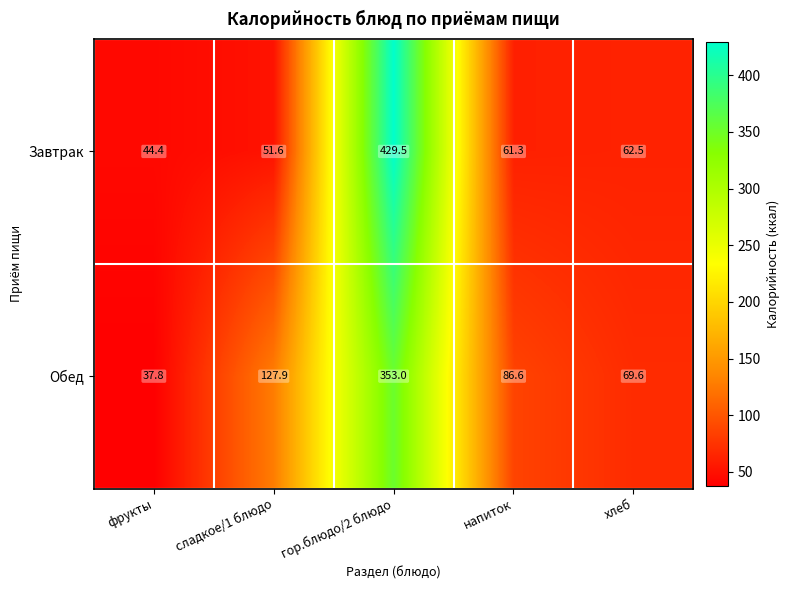

What is the smallest value displayed?

37.8